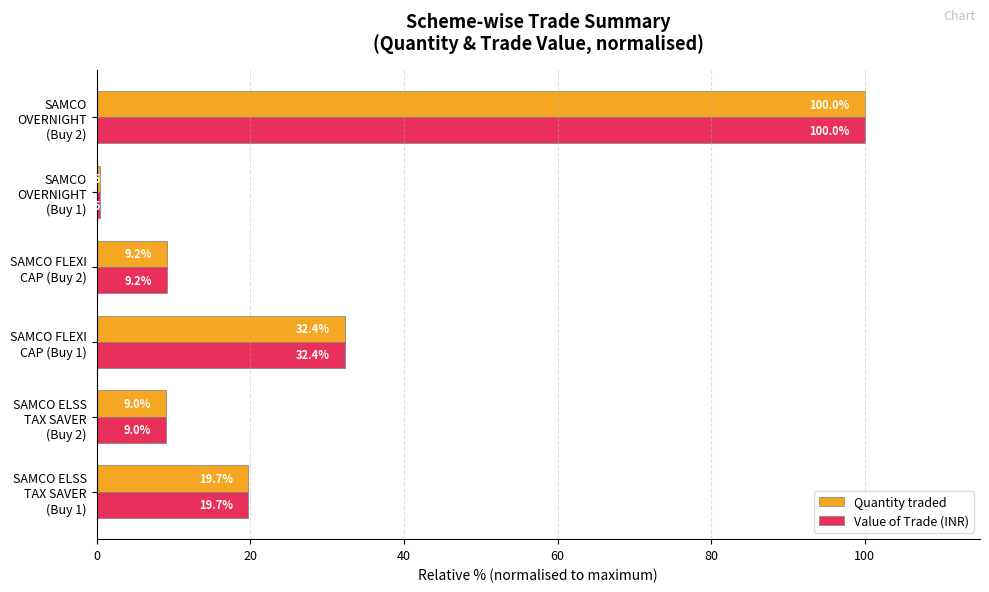

What is the smallest value displayed?

0.5